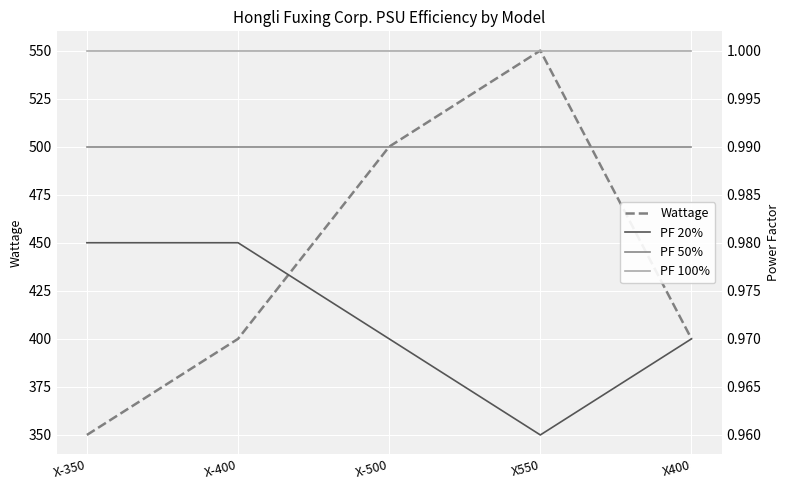

What is the value of the PF 100% point at the 1st from the left?

1.0